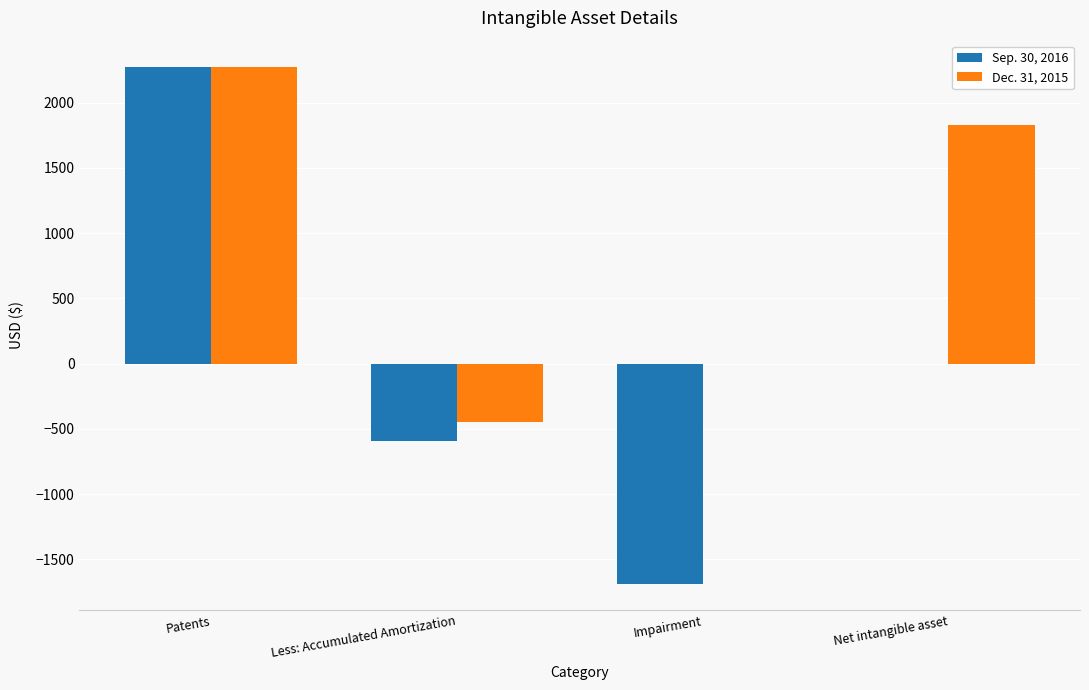

At which category does the chart reach its peak across all series?

Patents